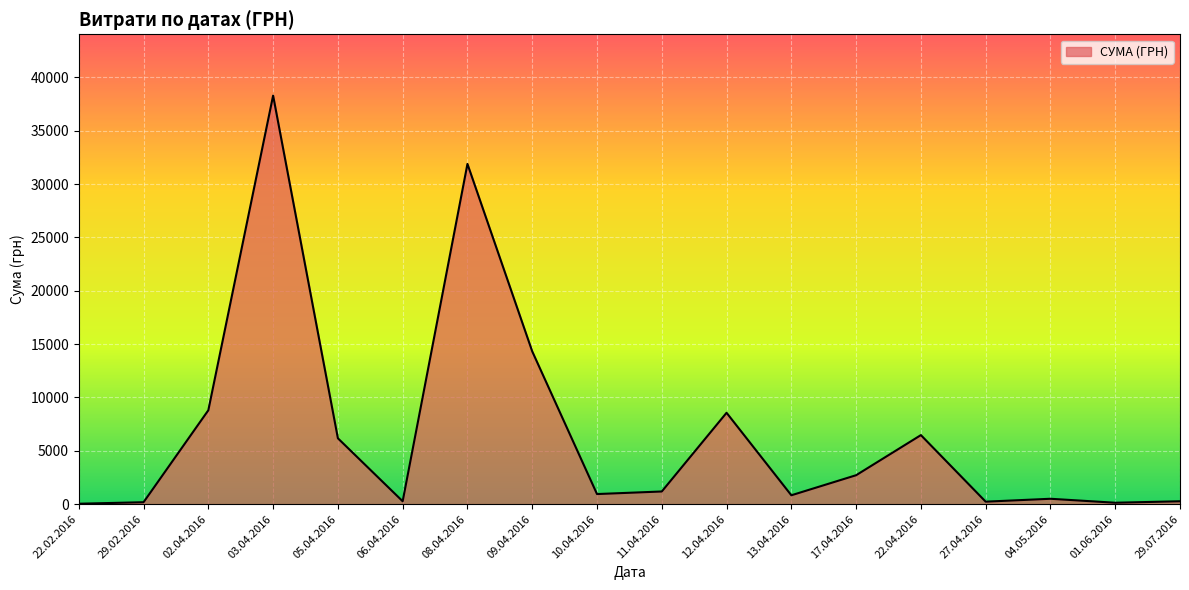

At which category does the chart reach its peak across all series?

03.04.2016